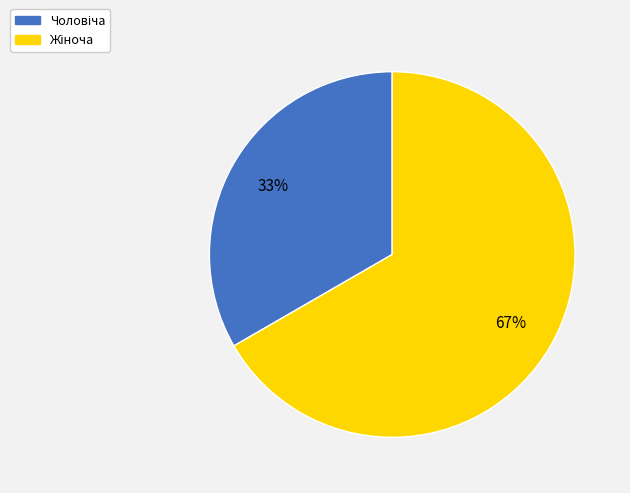

Is there any slice that represents more than half of the pie?

Yes